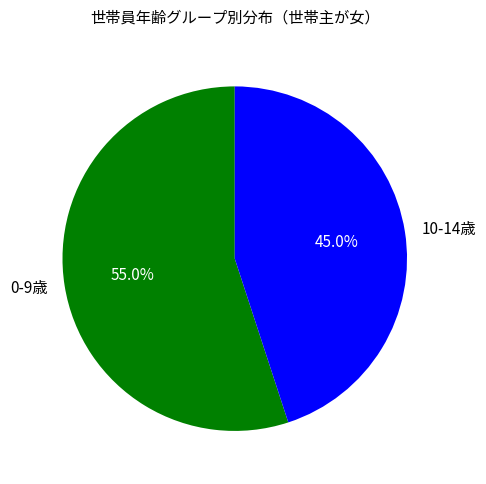

Does 10-14歳 represent more than half of the total?

No